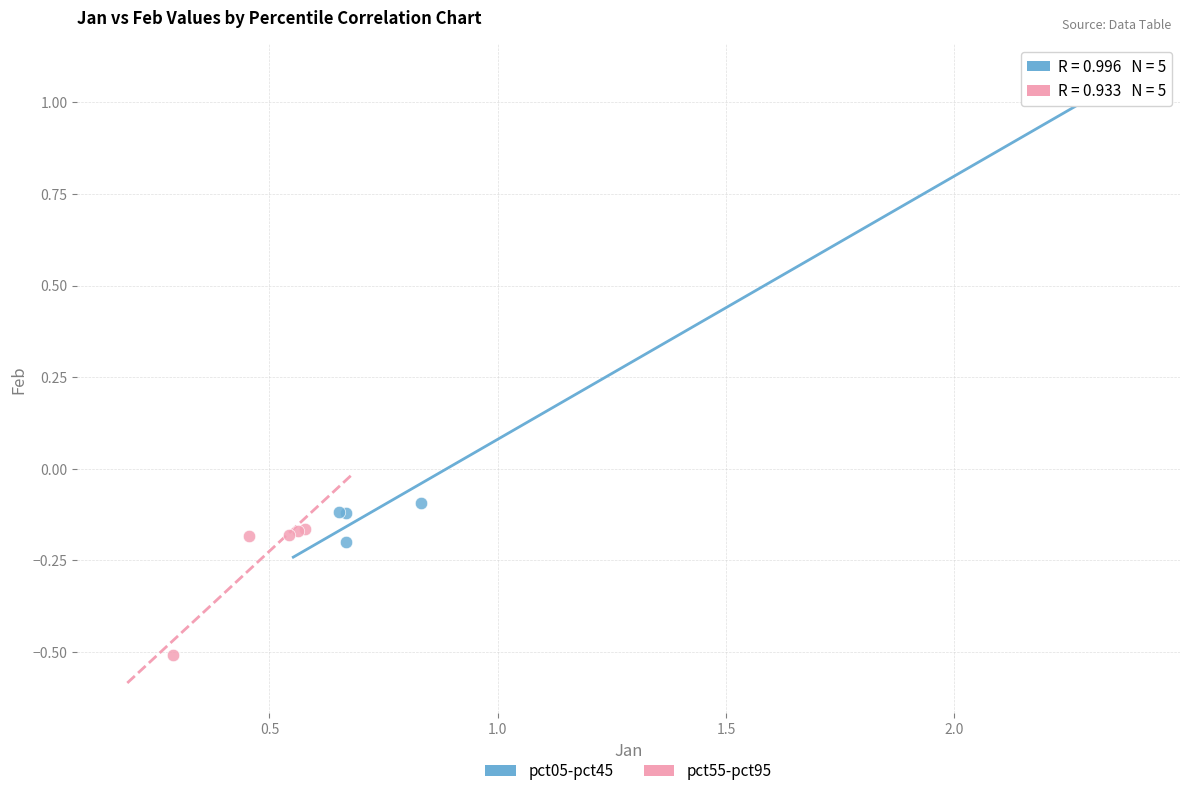

Which series has the widest spread of Y values?

pct05-pct45